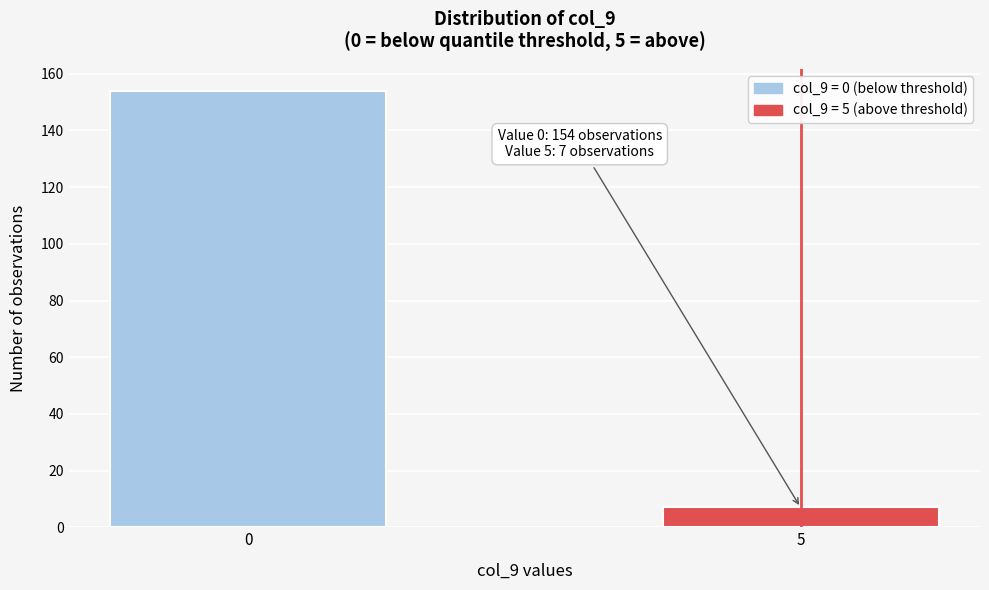

Reading left to right, extract all data points from this chart.

154	7